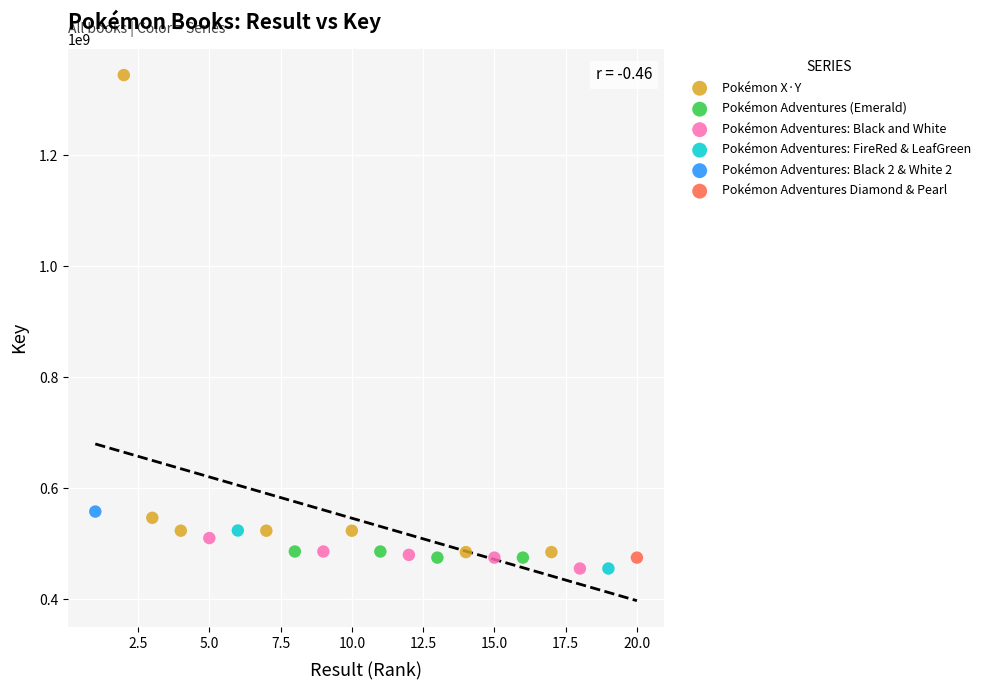

What are all the series names shown in the legend?

Pokémon X·Y, Pokémon Adventures (Emerald), Pokémon Adventures: Black and White, Pokémon Adventures: FireRed & LeafGreen, Pokémon Adventures: Black 2 & White 2, Pokémon Adventures Diamond & Pearl